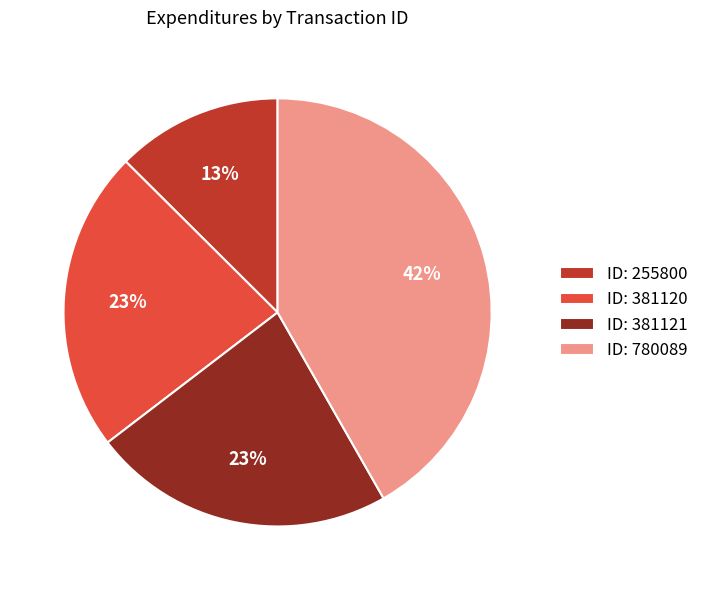

Is there a majority slice in this chart?

No